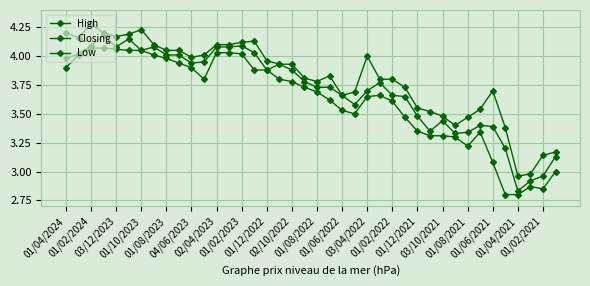

True or false: Closing and High cross at least once.

False